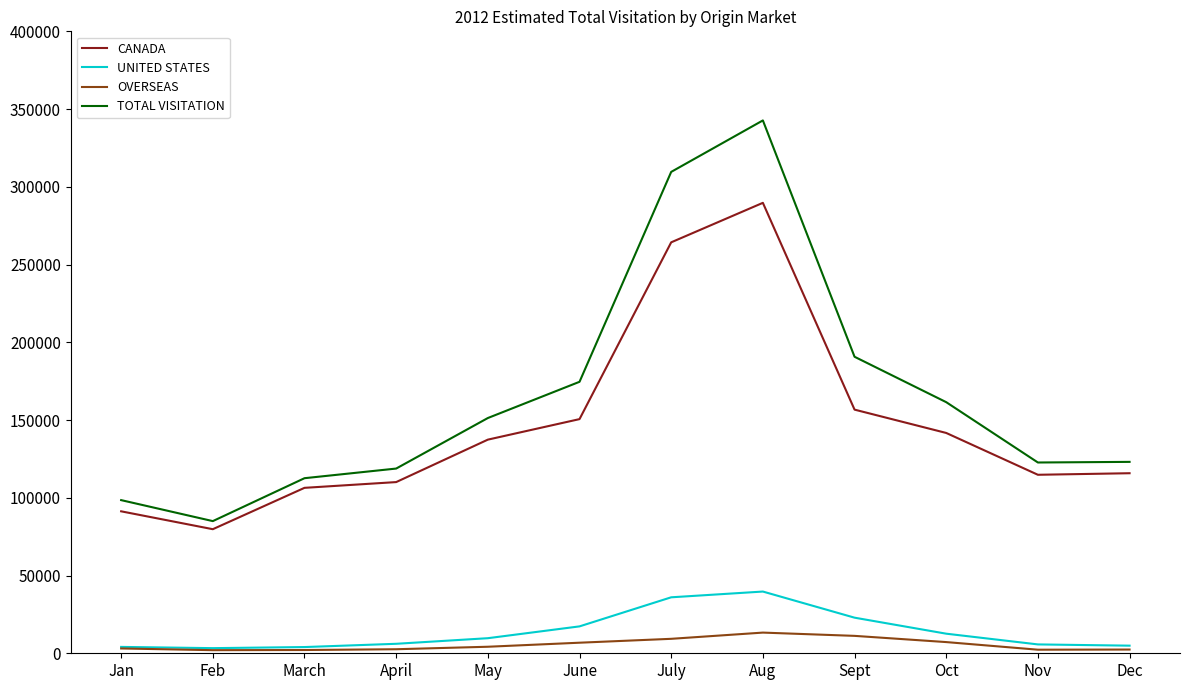

Which series has the largest total across all categories?

TOTAL VISITATION